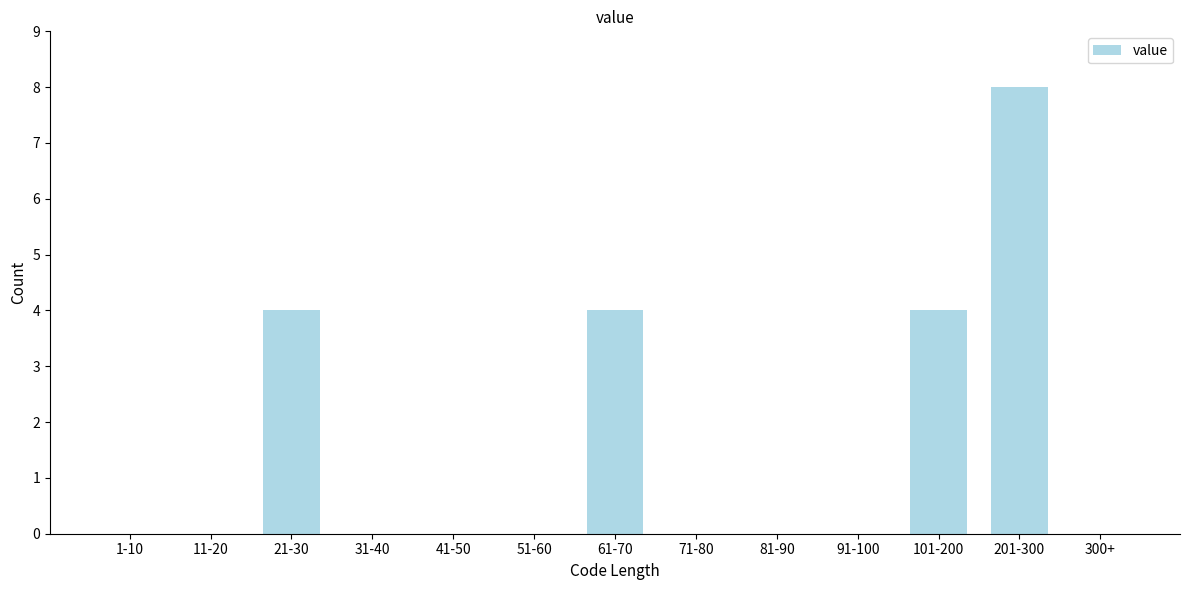

Reading right to left, what are all the values shown in this chart?

300+=0	201-300=8	101-200=4	91-100=0	81-90=0	71-80=0	61-70=4	51-60=0	41-50=0	31-40=0	21-30=4	11-20=0	1-10=0